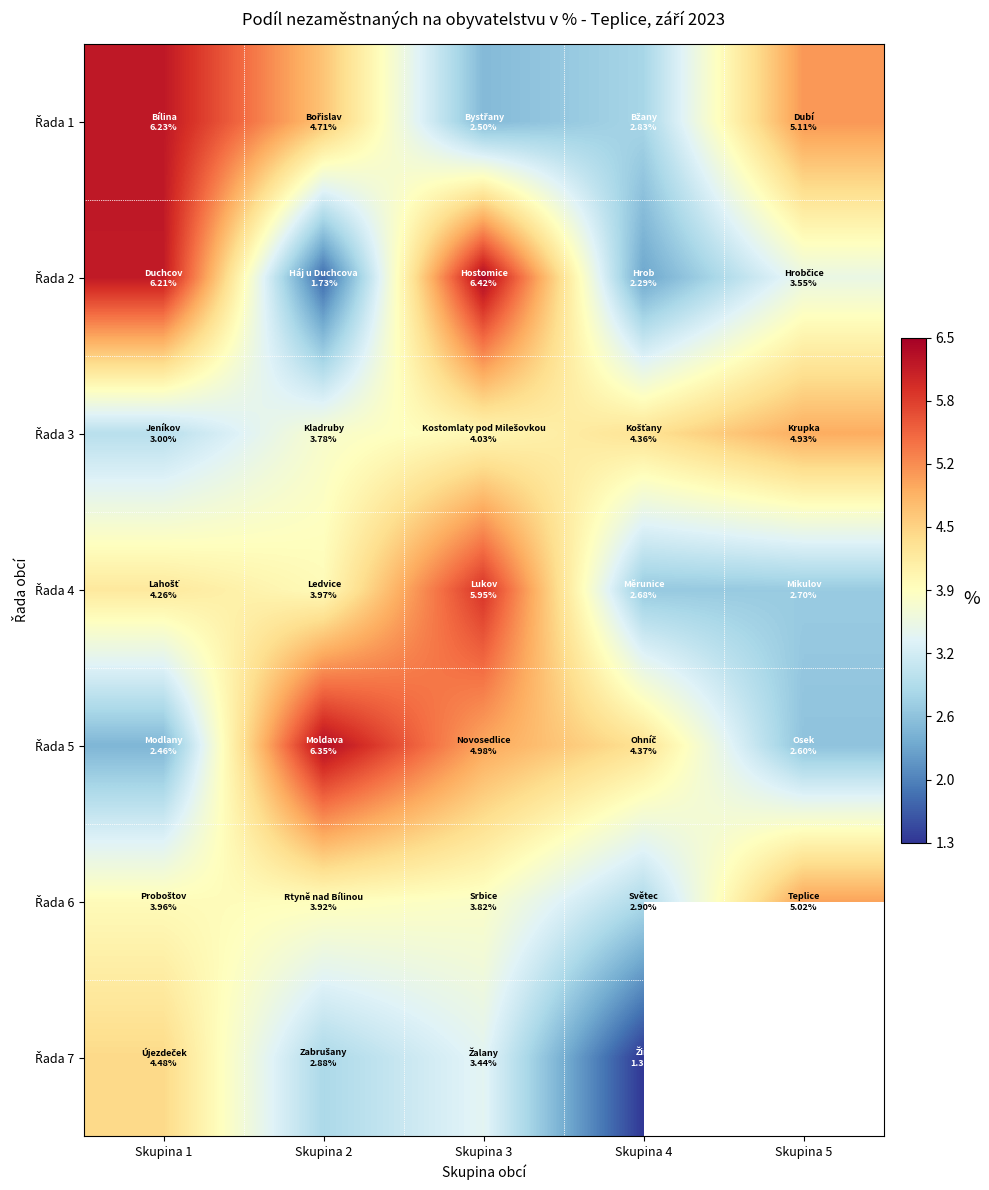

Is the value of Řada 6 at Skupina 5 greater than the value of Řada 2 at Skupina 2?

Yes